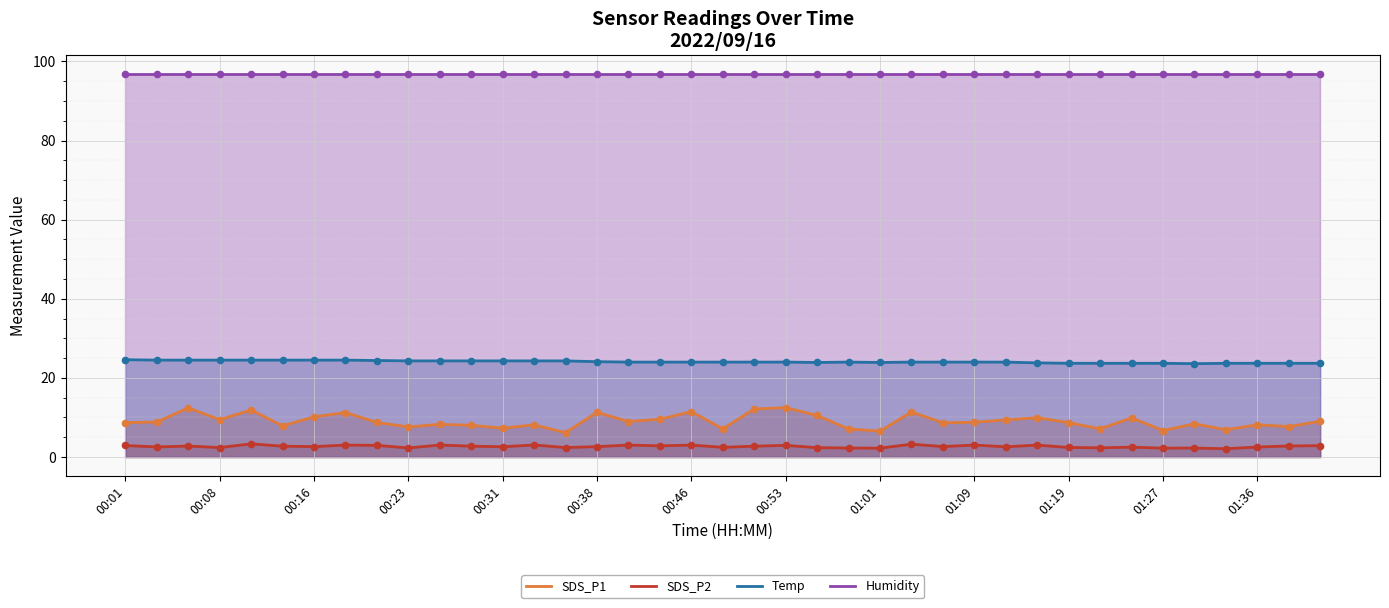

What are all the series names shown in the legend?

SDS_P1, SDS_P2, Temp, Humidity